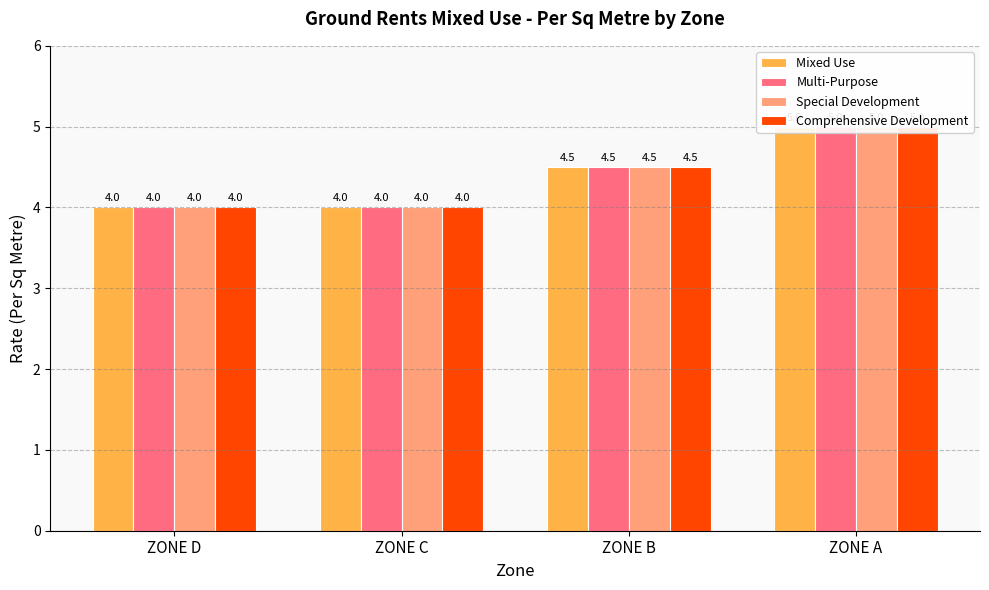

What is the difference between the second highest and second lowest values in the Special Development series?

0.5